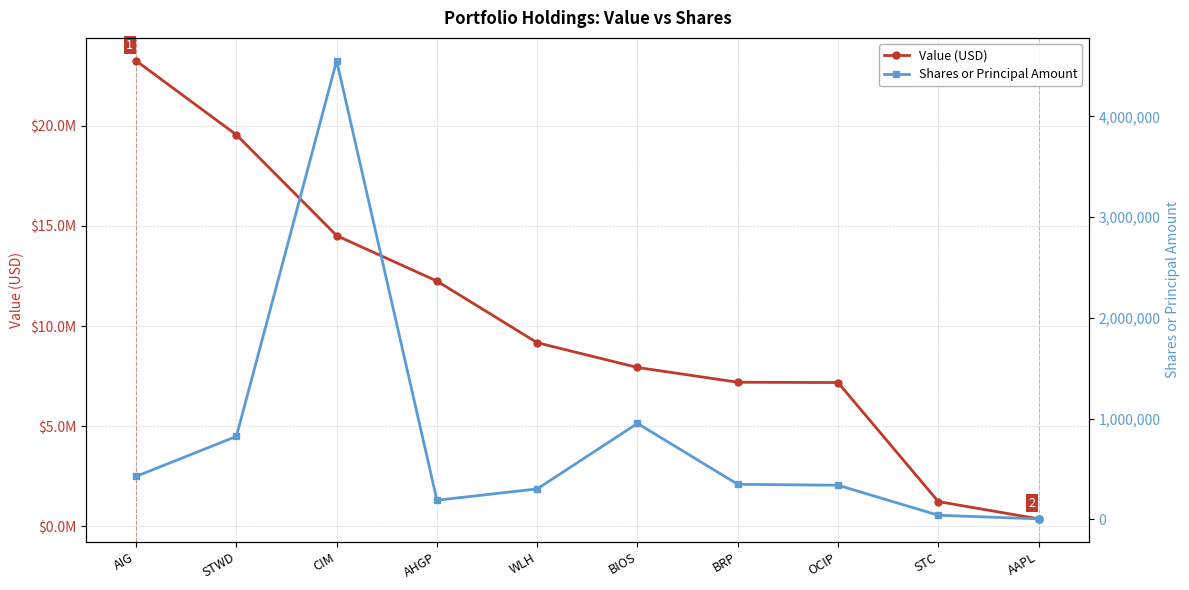

The value of Shares or Principal Amount at AAPL is 1493. True or false?

False